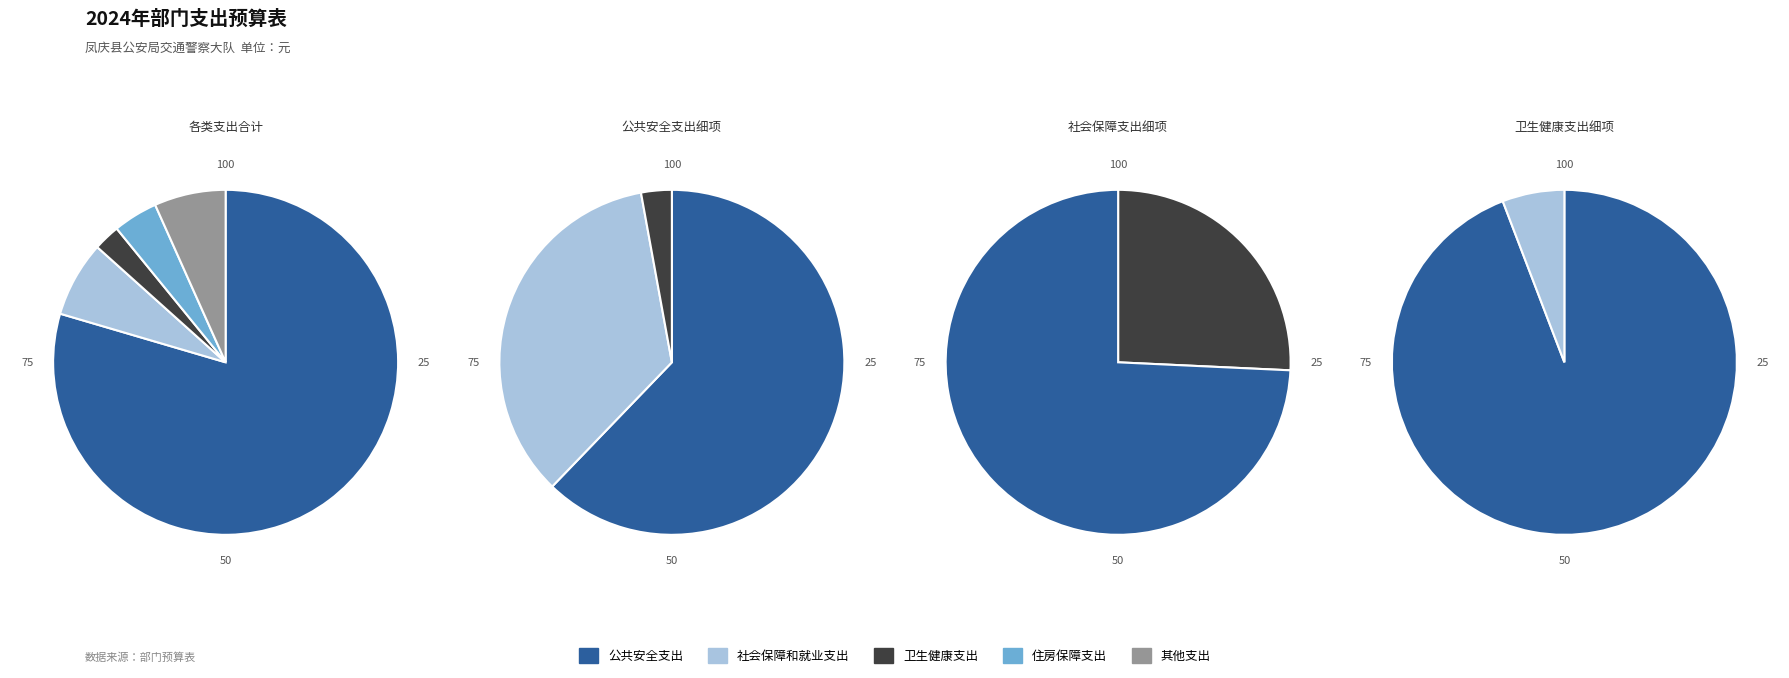

What is the change in value from 公共安全支出 to 其他支出?

-3511557.0